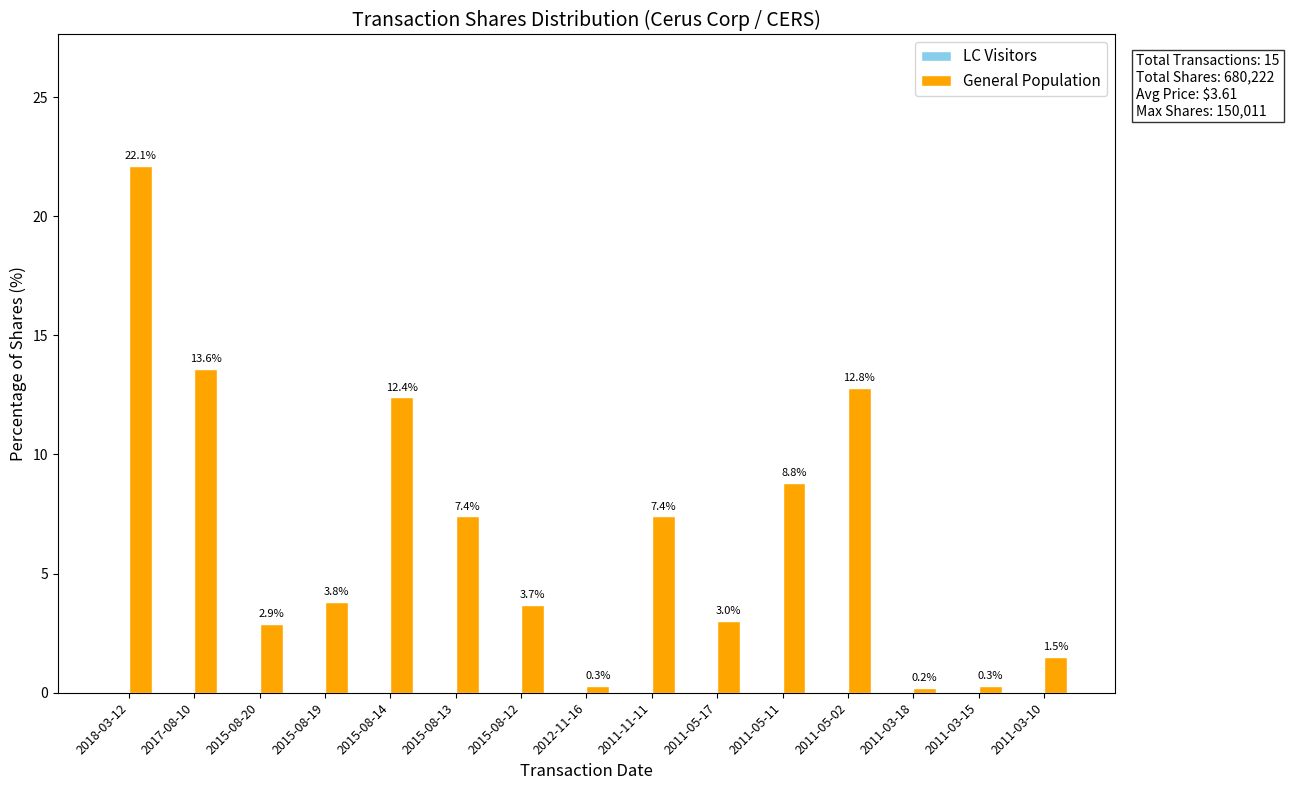

Approximately how many times larger is the value at 2015-08-13 compared to 2011-05-17?

2.5